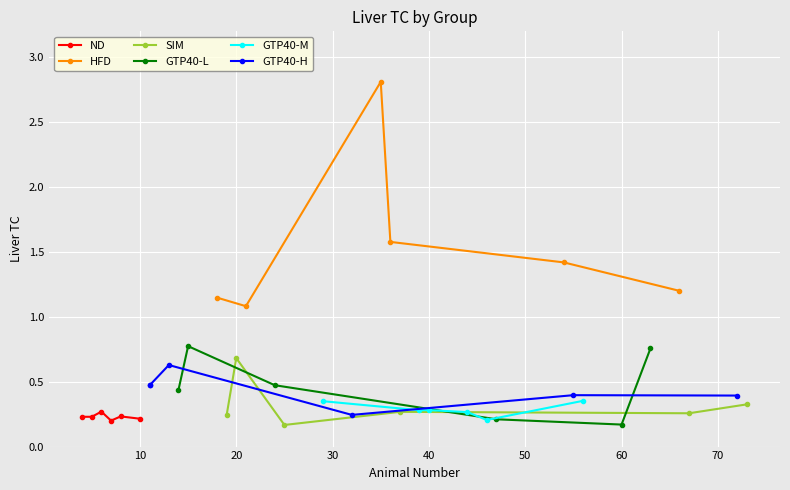

True or false: HFD has more than 1 points higher than both neighbors.

False